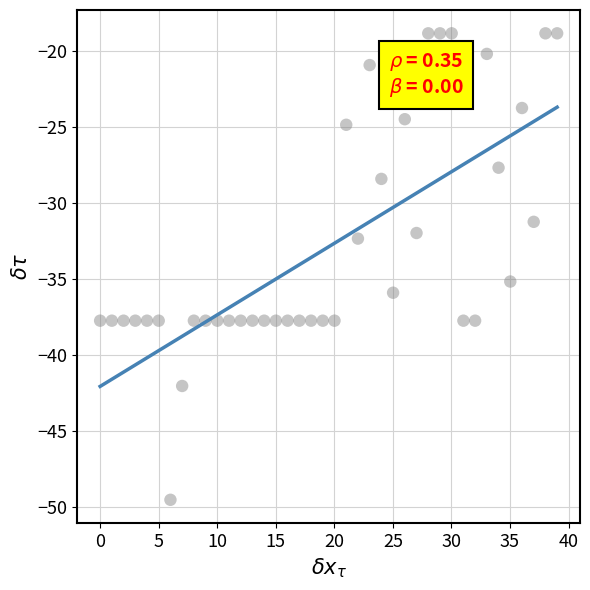

What is the range of X values (max minus min)?

39.0